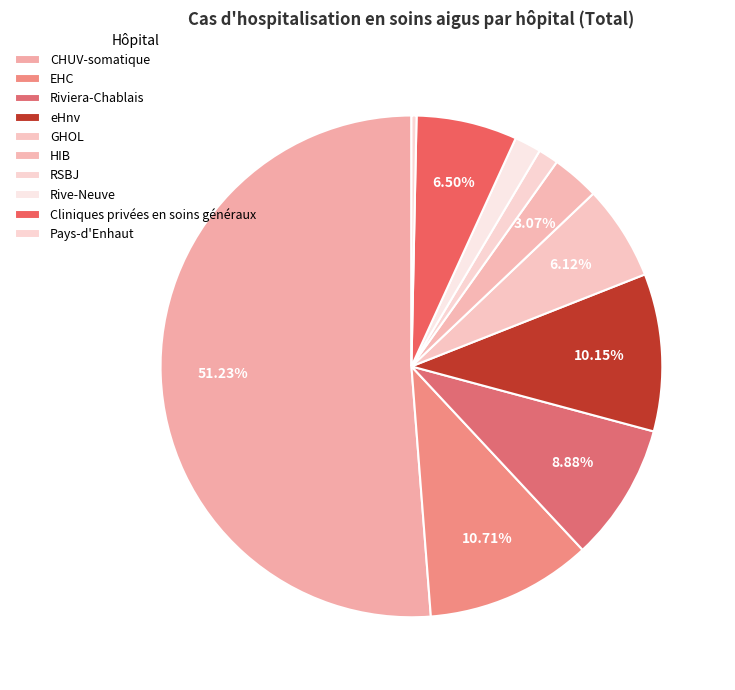

Rank the categories by value from highest to lowest.

CHUV-somatique, EHC, eHnv, Riviera-Chablais, Cliniques privées en soins généraux, GHOL, HIB, Rive-Neuve, RSBJ, Pays-d'Enhaut